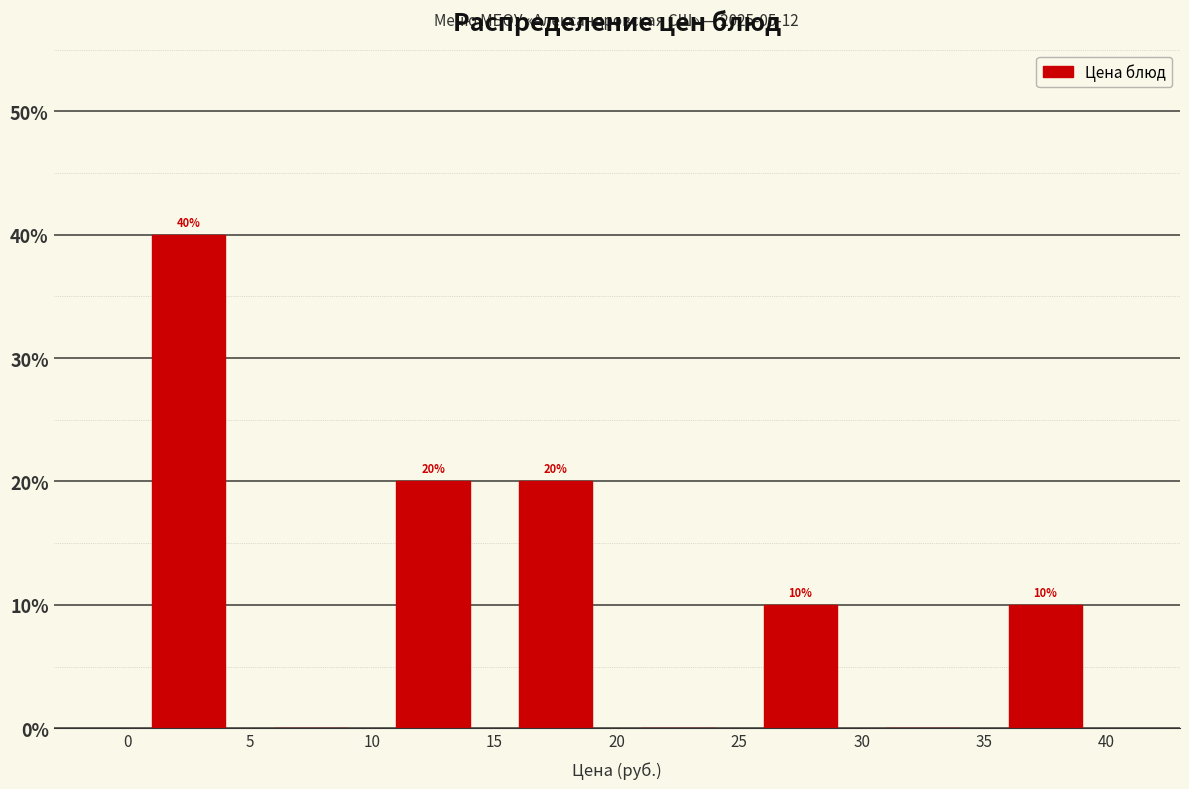

Which range on the x-axis has the tallest bar?

0 to 5